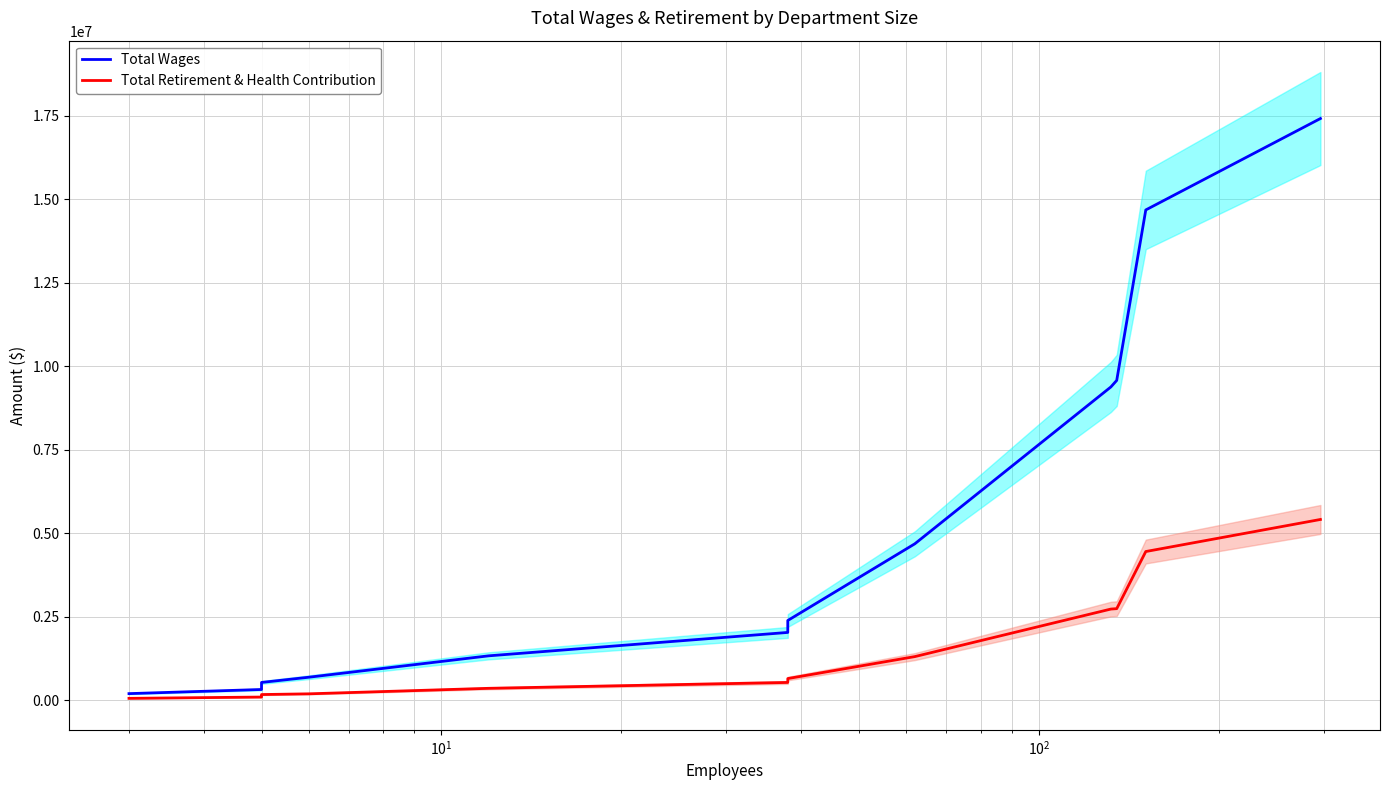

What is the difference between the second highest and minimum values in the Total Wages series?

14477716.0